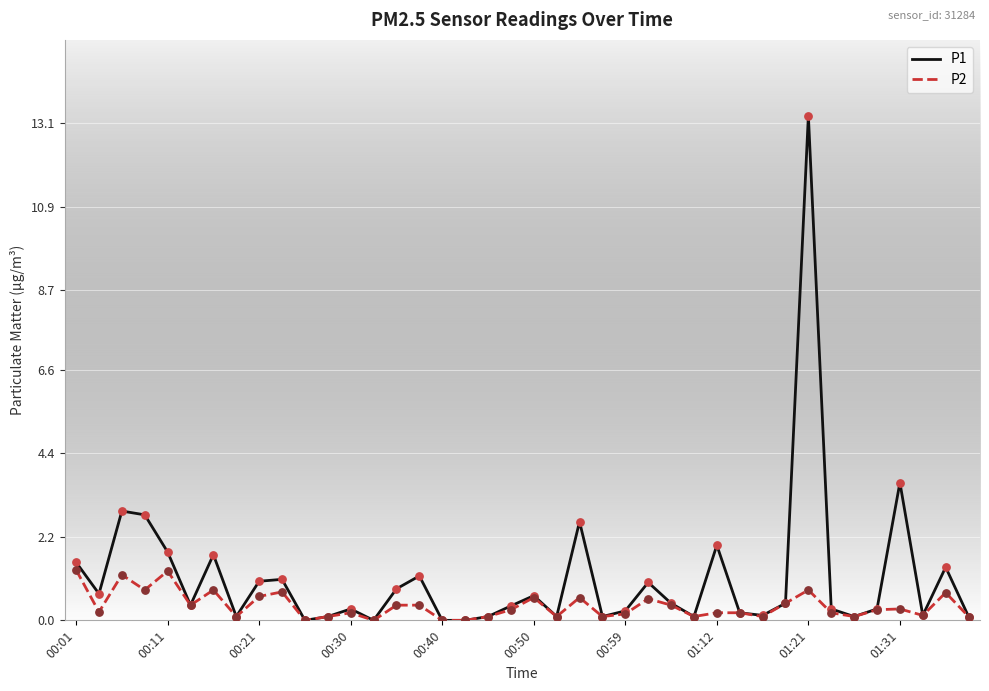

Which series has the largest range (max minus min)?

P1